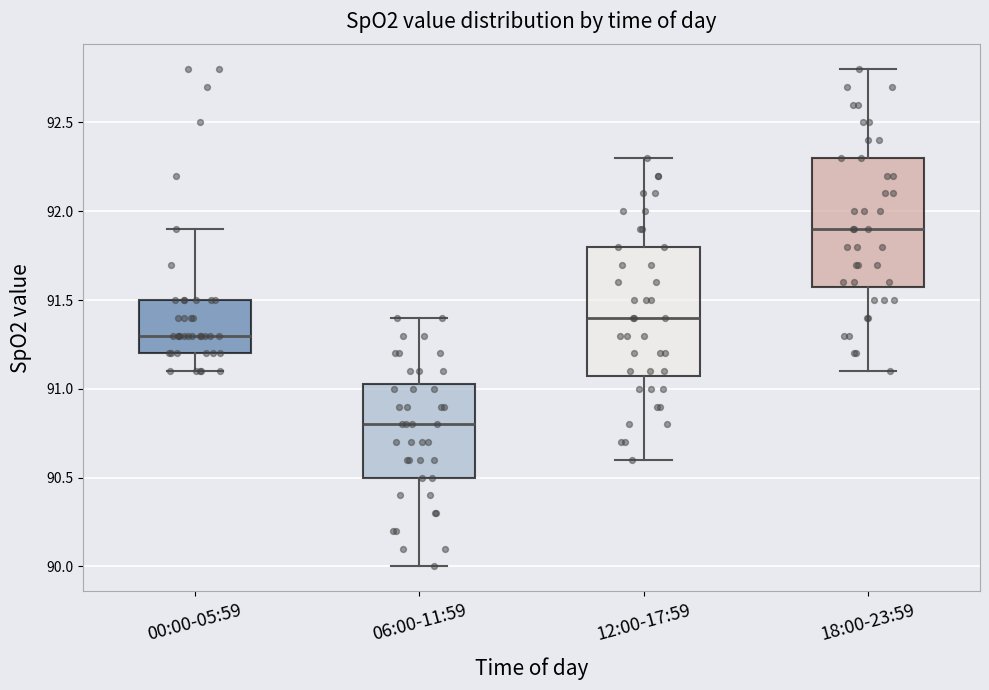

Where does the lower whisker of the box for 12:00-17:59 end on the y-axis? The values are not printed on the chart, so give them approximately, as read against the axis.

90.60